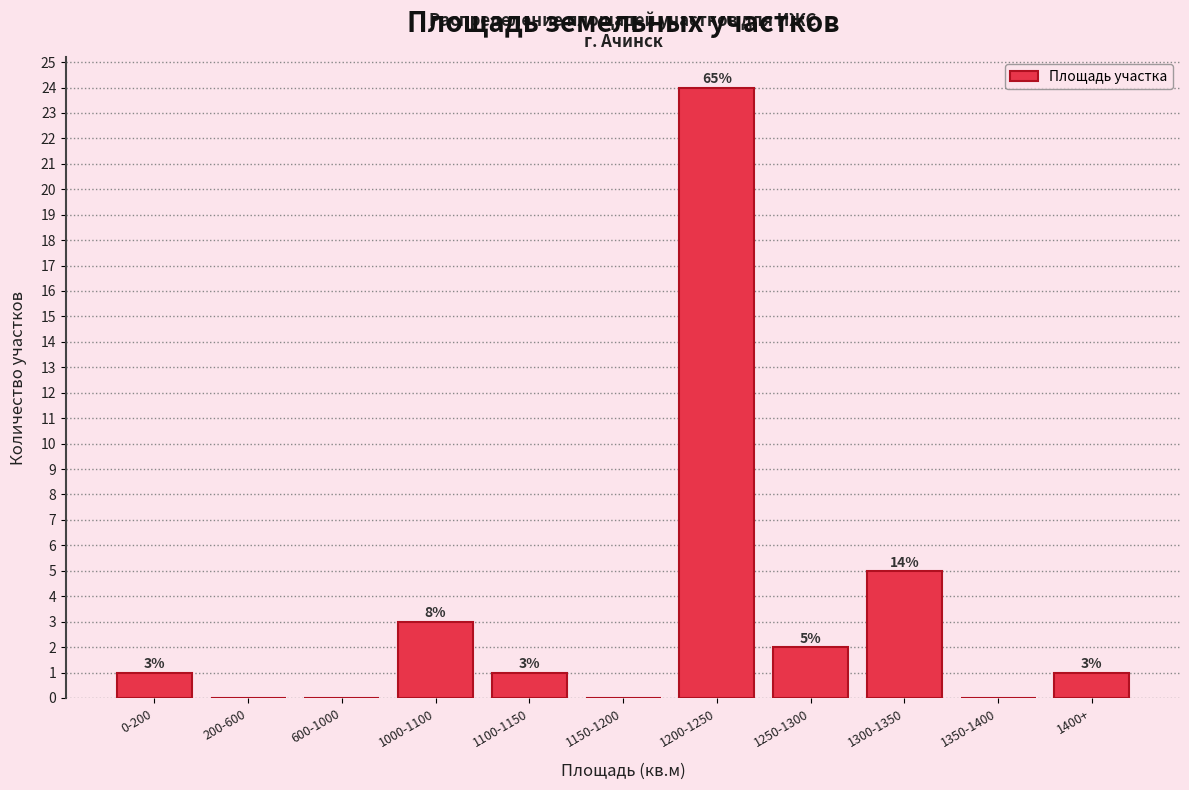

Reading left to right, extract all data points from this chart.

0-200=1	200-600=0	600-1000=0	1000-1100=3	1100-1150=1	1150-1200=0	1200-1250=24	1250-1300=2	1300-1350=5	1350-1400=0	1400+=1